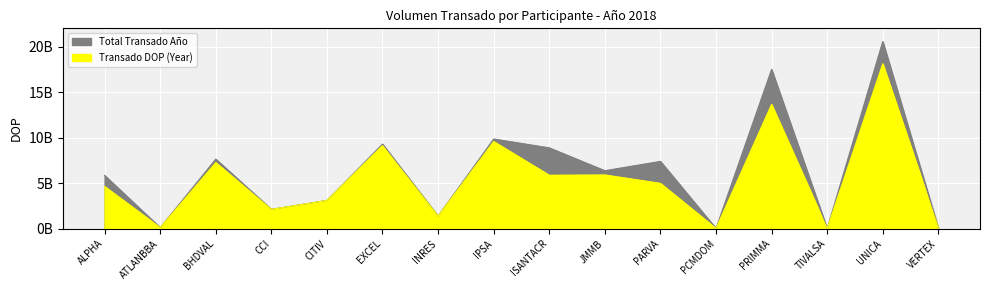

Is it true that Transado DOP (Year) equals 2118218778.7 at CCI?

True